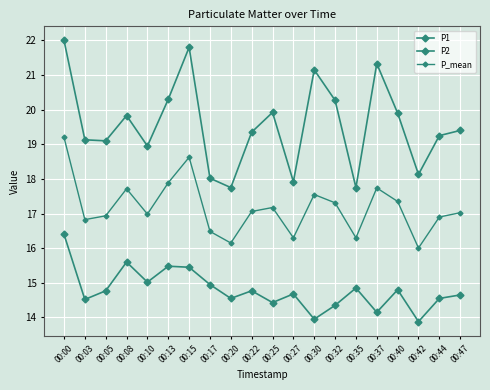

How many categories are shown in the chart?

20